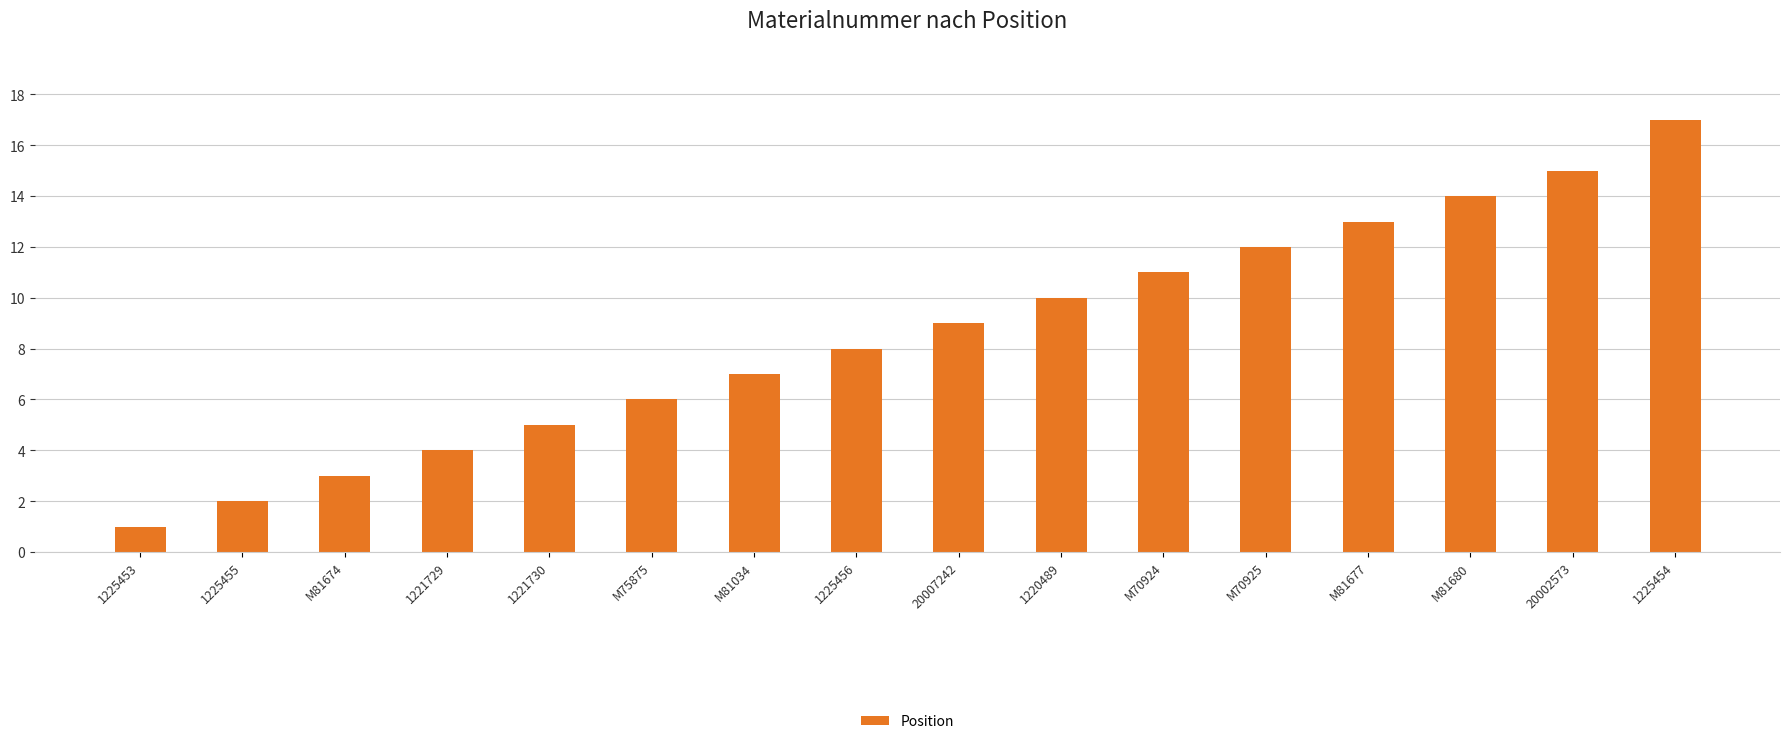

What is the difference between the maximum and minimum values?

16